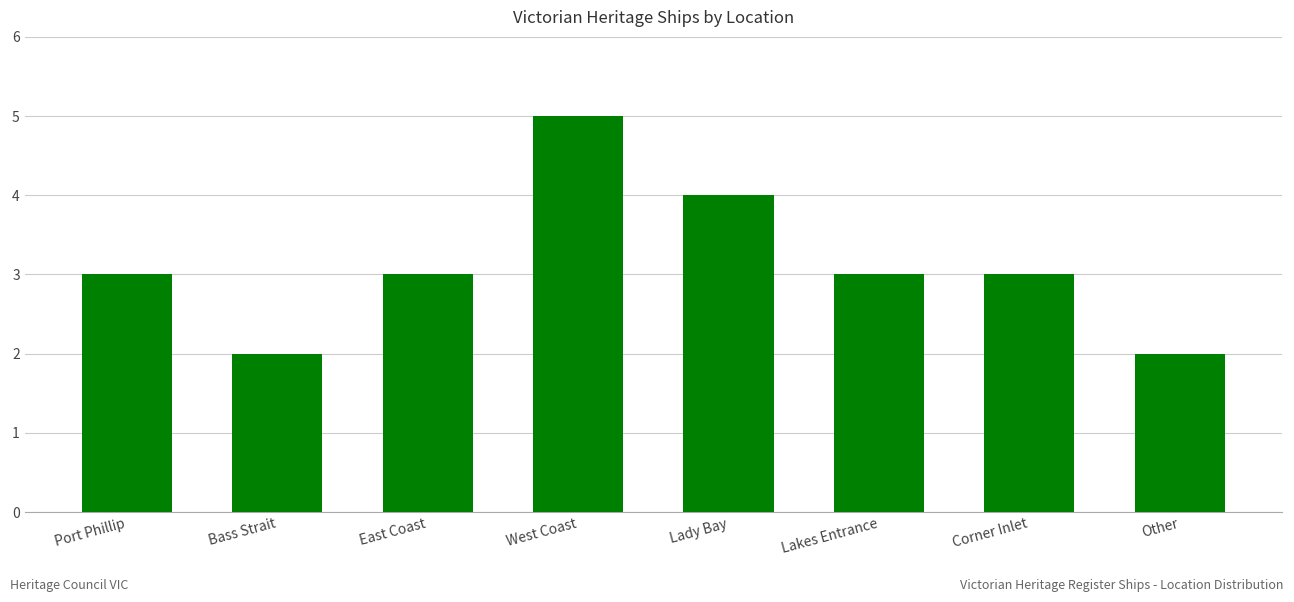

Count the number of categories in the chart.

8